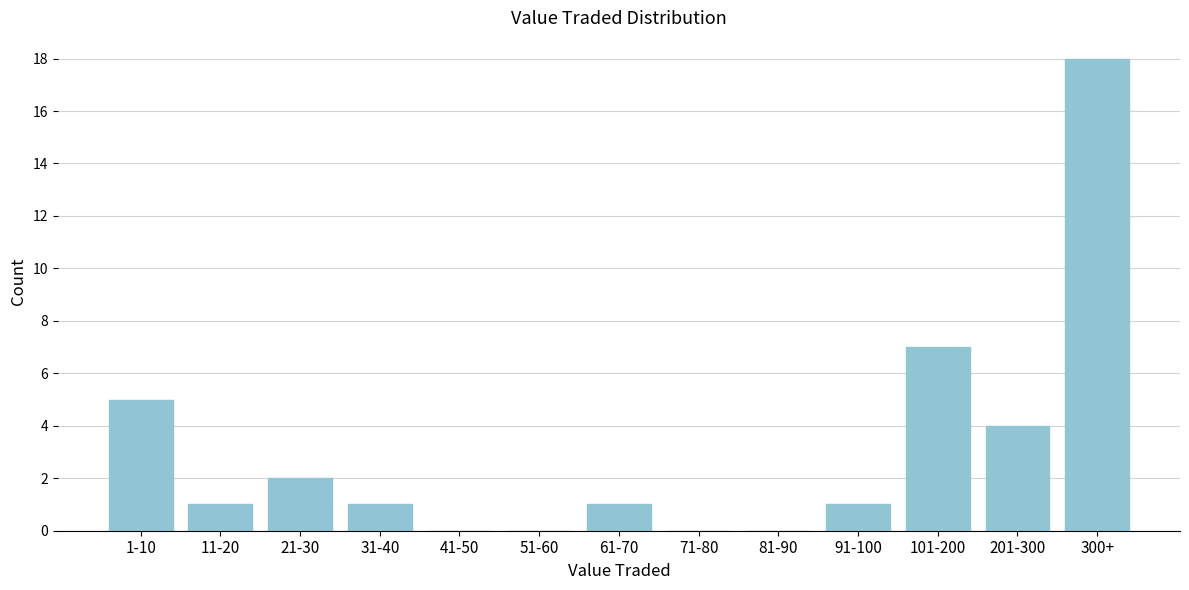

Reading left to right, what are all the values shown in this chart?

1-10=5	11-20=1	21-30=2	31-40=1	41-50=0	51-60=0	61-70=1	71-80=0	81-90=0	91-100=1	101-200=7	201-300=4	300+=18